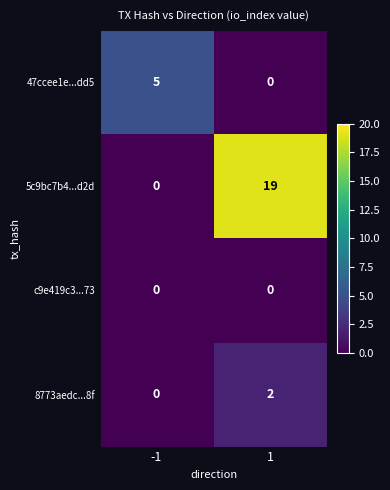

At which category is the sum across all series the highest?

1